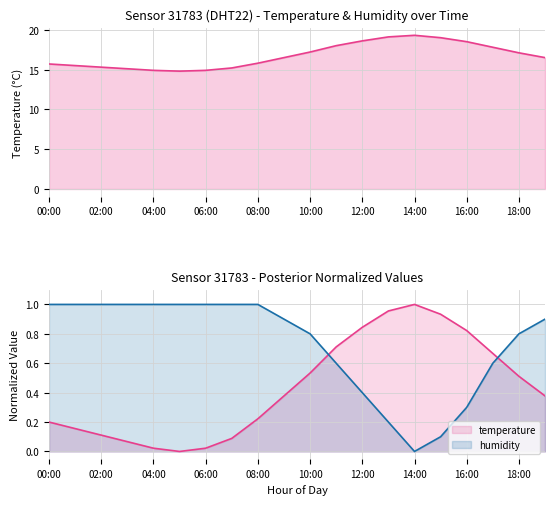

Rank the series by their maximum value, from lowest to highest.

humidity, temperature